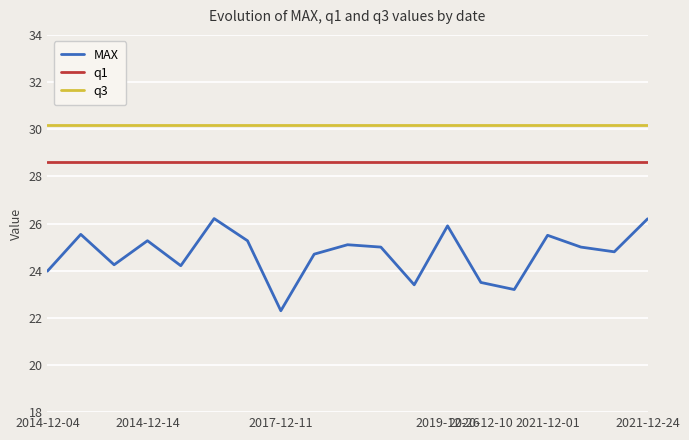

True or false: q3 and q1 intersect in this chart.

False